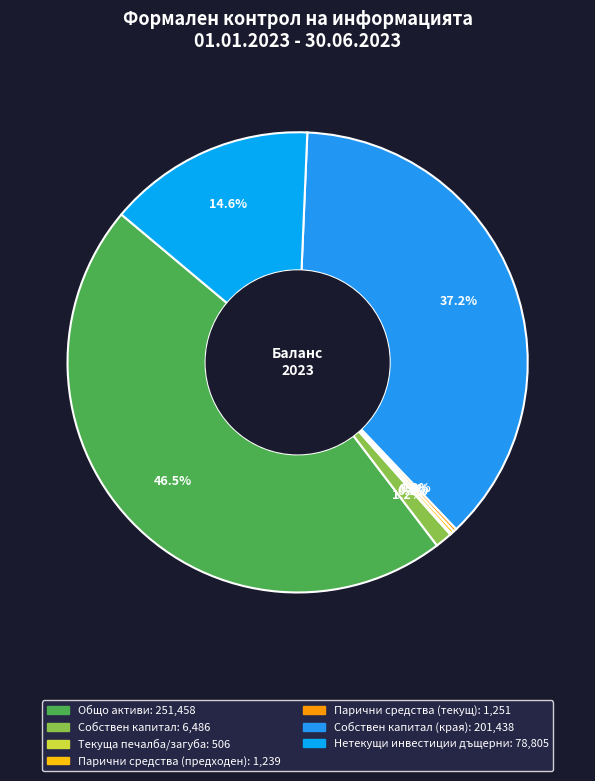

How many segments does this pie chart have?

7